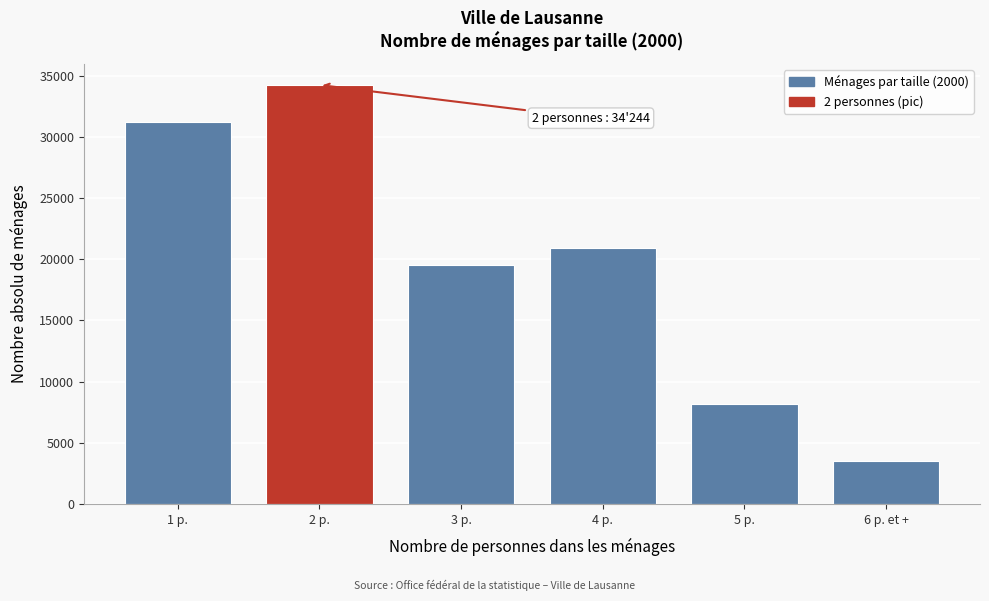

Reading left to right, extract all data points from this chart.

1 p.=31205	2 p.=34244	3 p.=19545	4 p.=20928	5 p.=8170	6 p. et +=3521